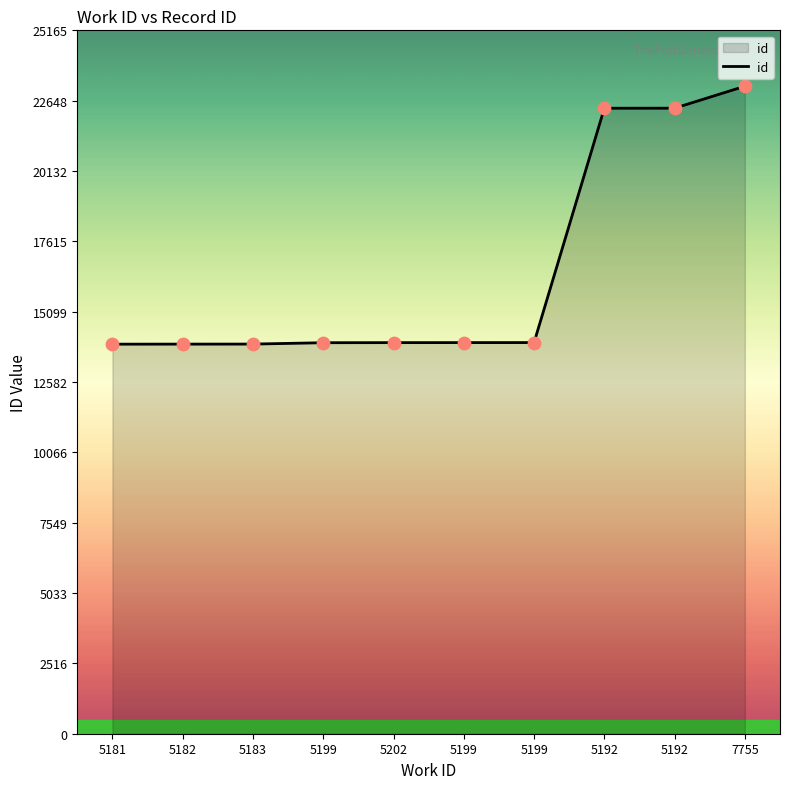

Approximately how many times larger is the value at 5199 compared to 5192?

0.6